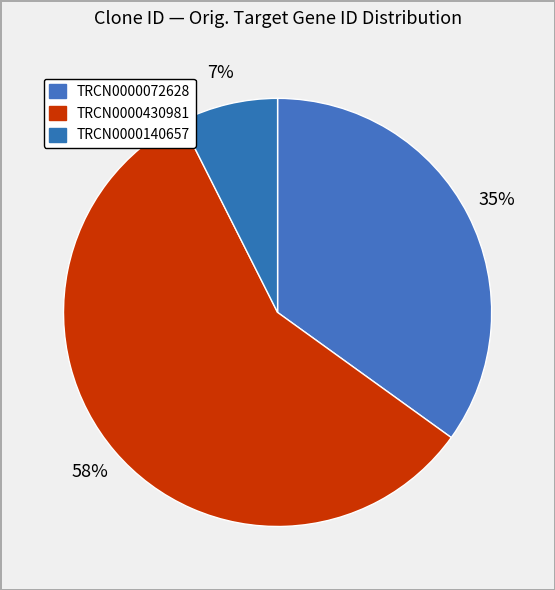

Count the number of slices in the pie.

3